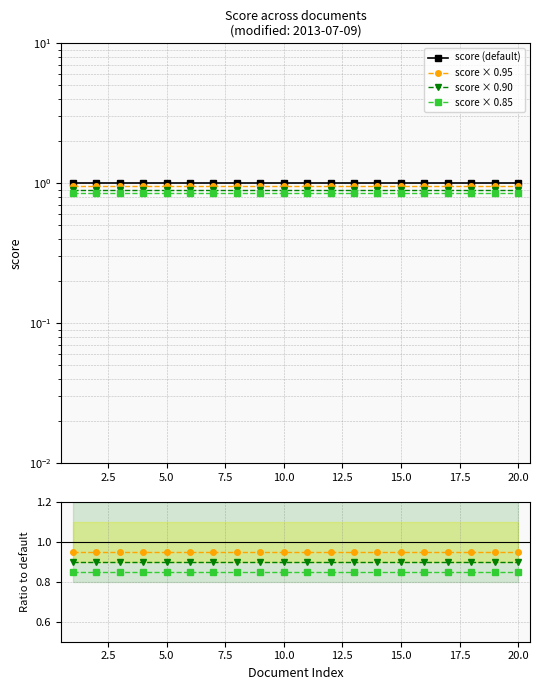

How many lines are shown in the chart?

4